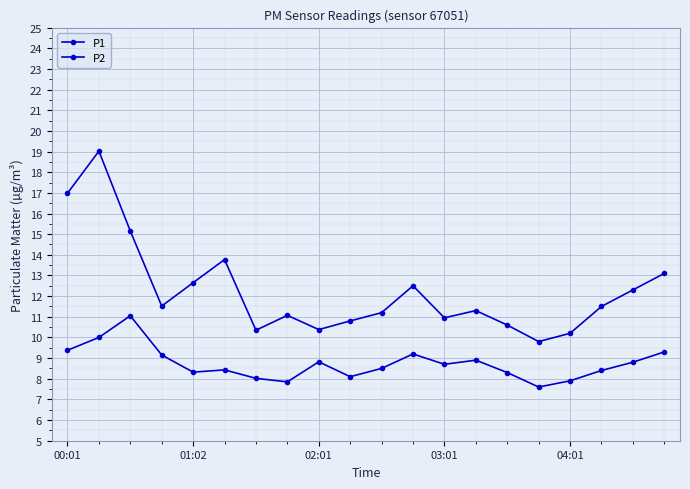

At how many categories does at least one series exceed 12?

8